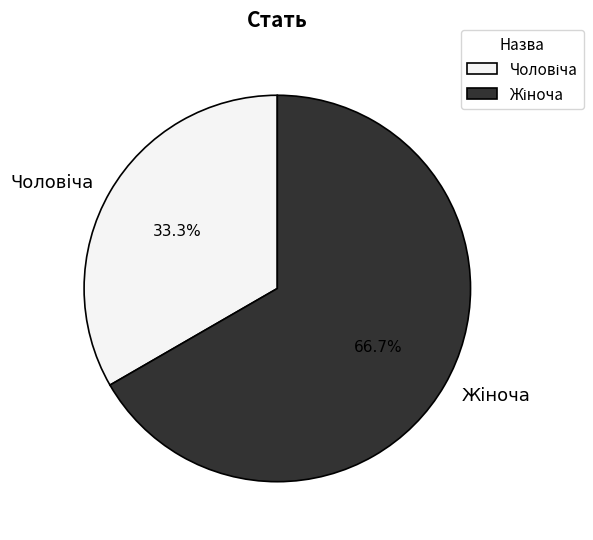

Is there any slice that represents more than half of the pie?

Yes